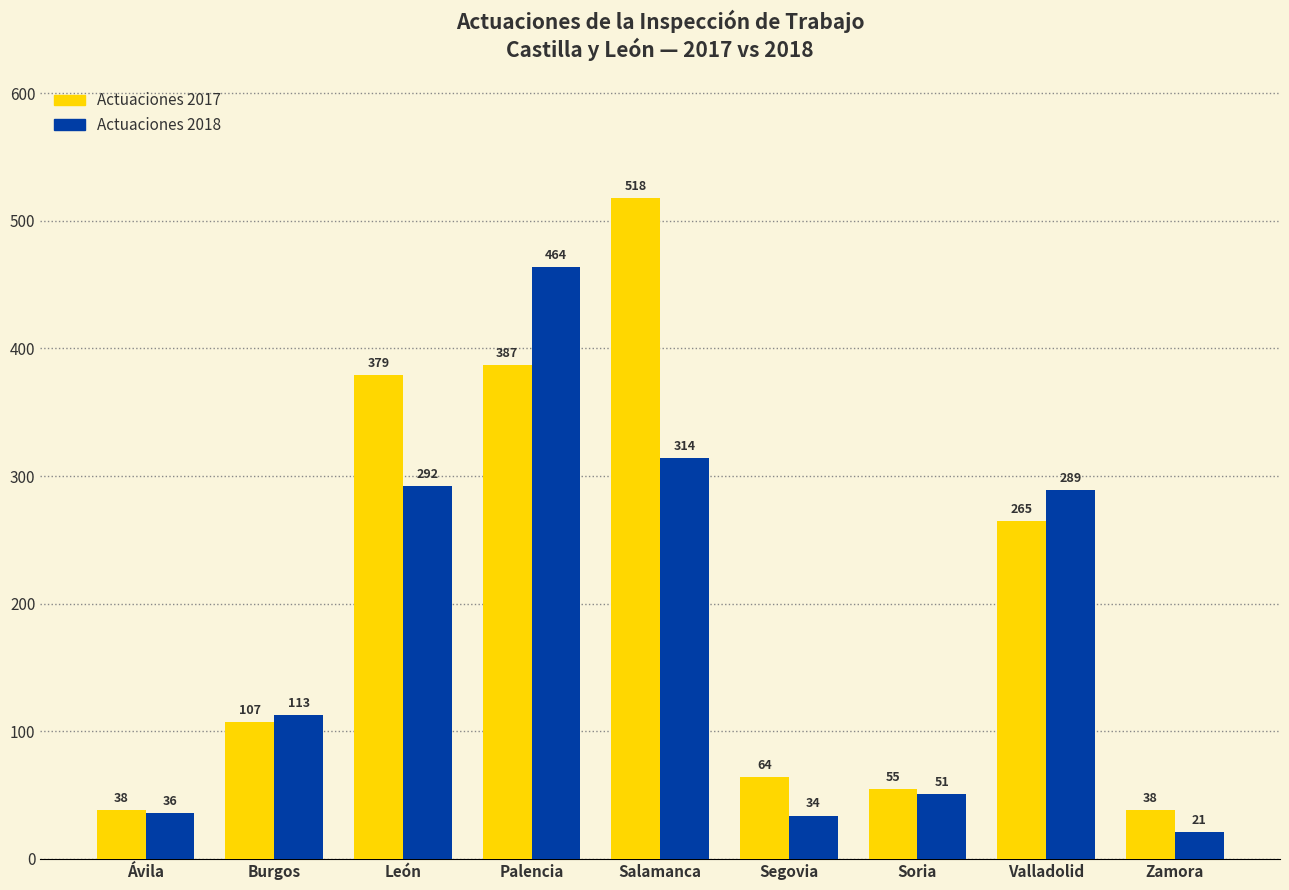

Reading left to right, what are all the values shown in this chart?

Actuaciones 2017: 38	107	379	387	518	64	55	265	38
Actuaciones 2018: 36	113	292	464	314	34	51	289	21